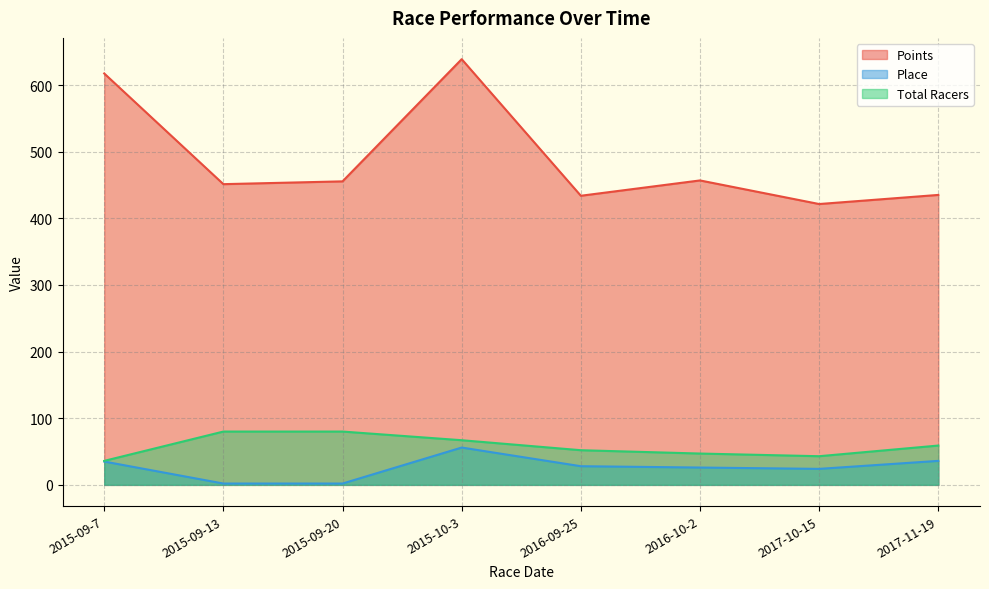

What is the label of the 1st point from the left?

2015-09-7